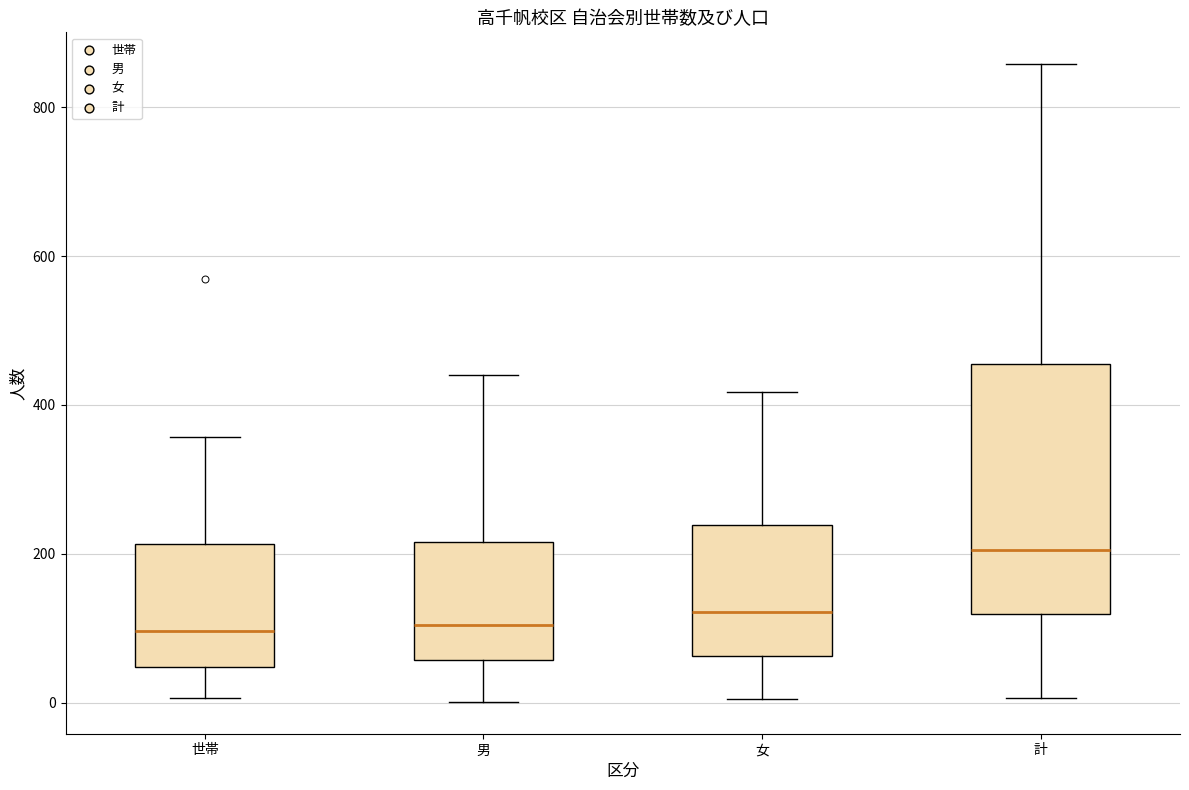

Reading left to right, read every box against the y-axis: the position of its median line, the range the box covers, and the ends of its whiskers. The values are not printed on the chart, so give them approximately, as read against the axis.

世帯: median 100, box 40 to 220, whiskers 0 to 360
男: median 100, box 60 to 220, whiskers 0 to 440
女: median 120, box 60 to 240, whiskers 0 to 420
計: median 200, box 120 to 460, whiskers 0 to 860